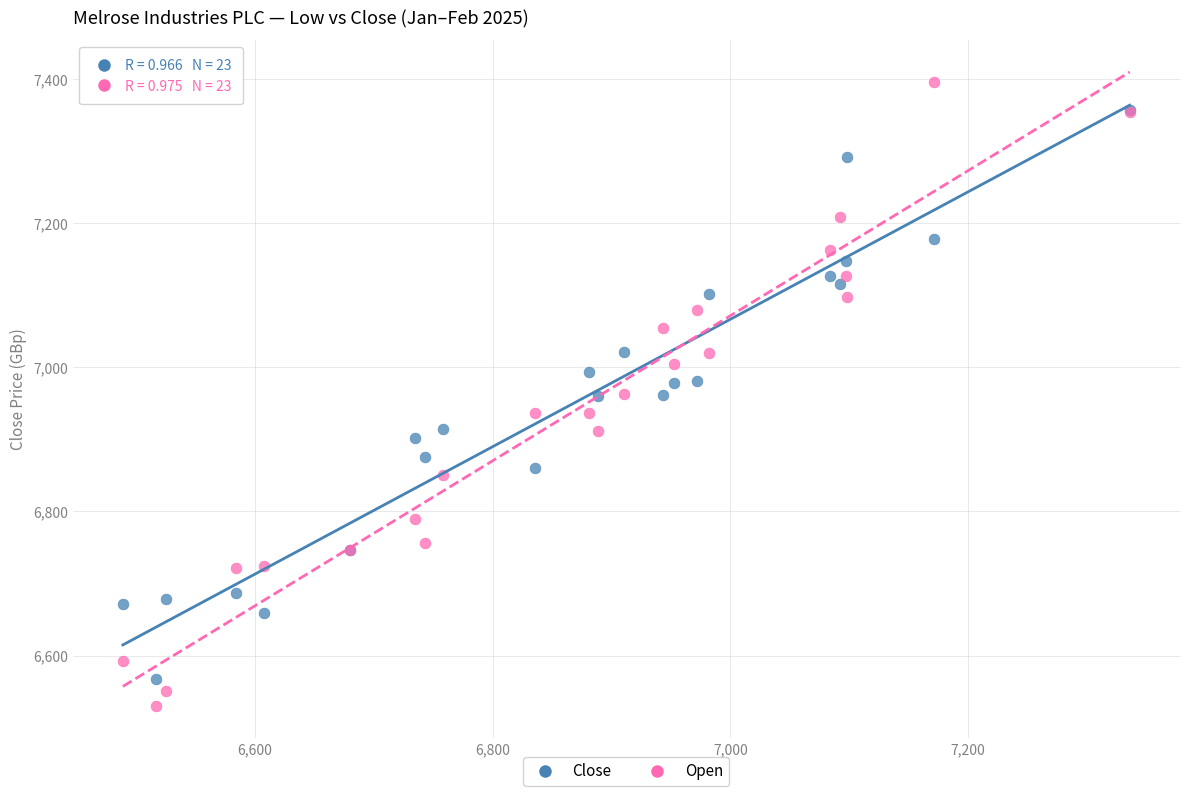

Which series reaches the minimum Y coordinate?

Open